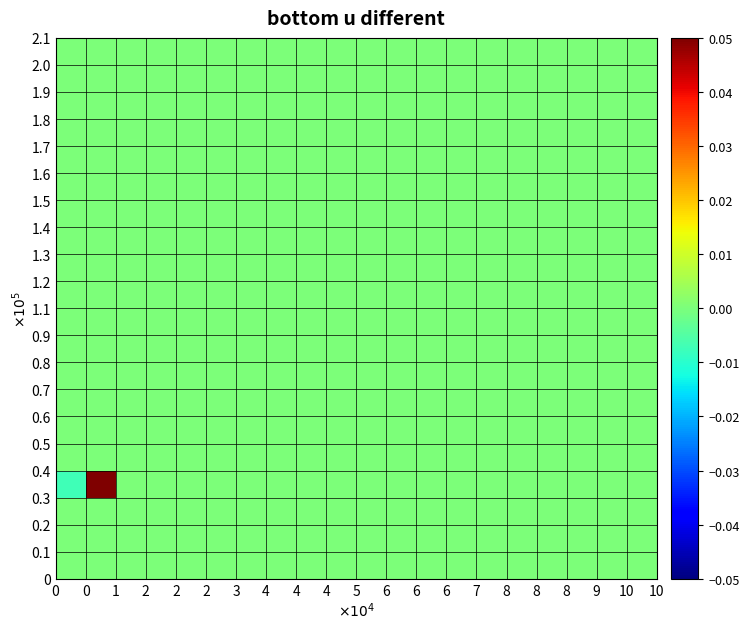

How many categories are shown in the chart?

20